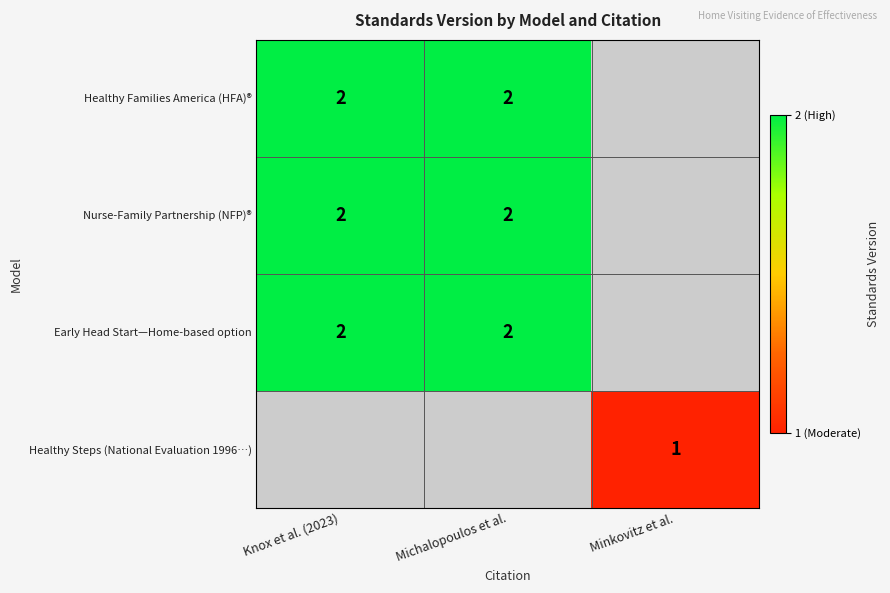

Is the value of Healthy Steps (National Evaluation 1996…) at Minkovitz et al. greater than the value of Early Head Start—Home-based option at Knox et al. (2023)?

No